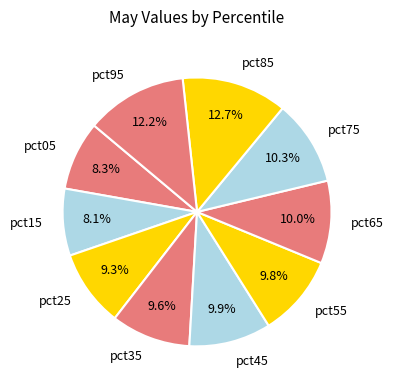

To the nearest percent, what portion does pct65 represent?

10%